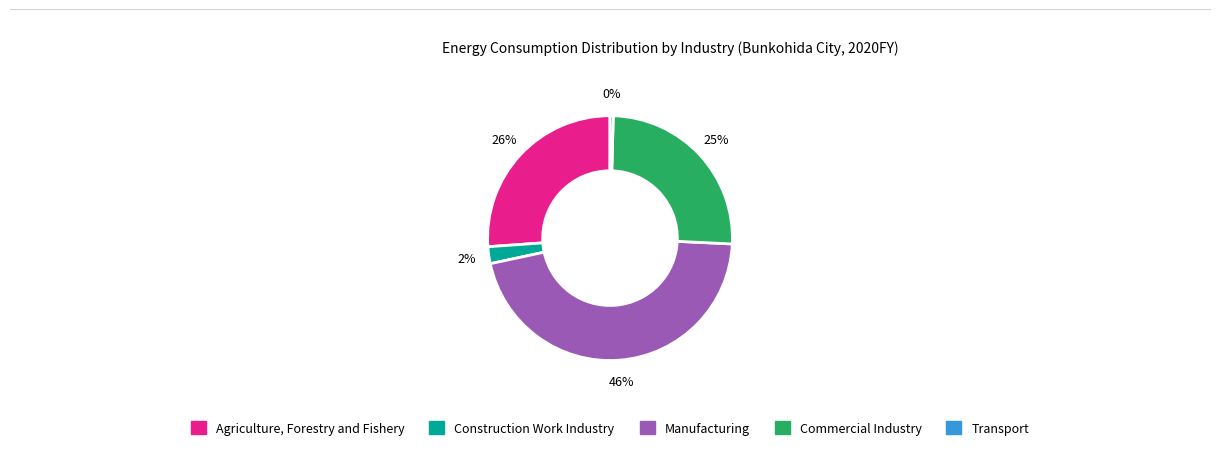

What is the largest slice in the pie chart?

Manufacturing